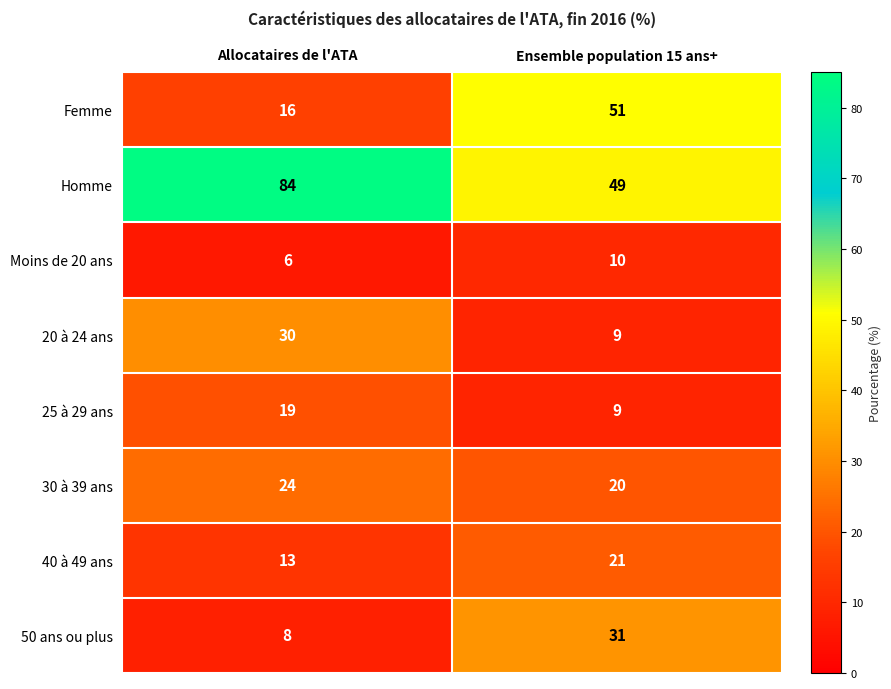

What is the sum of the 20 à 24 ans values at Ensemble population 15 ans+ and Allocataires de l'ATA?

39